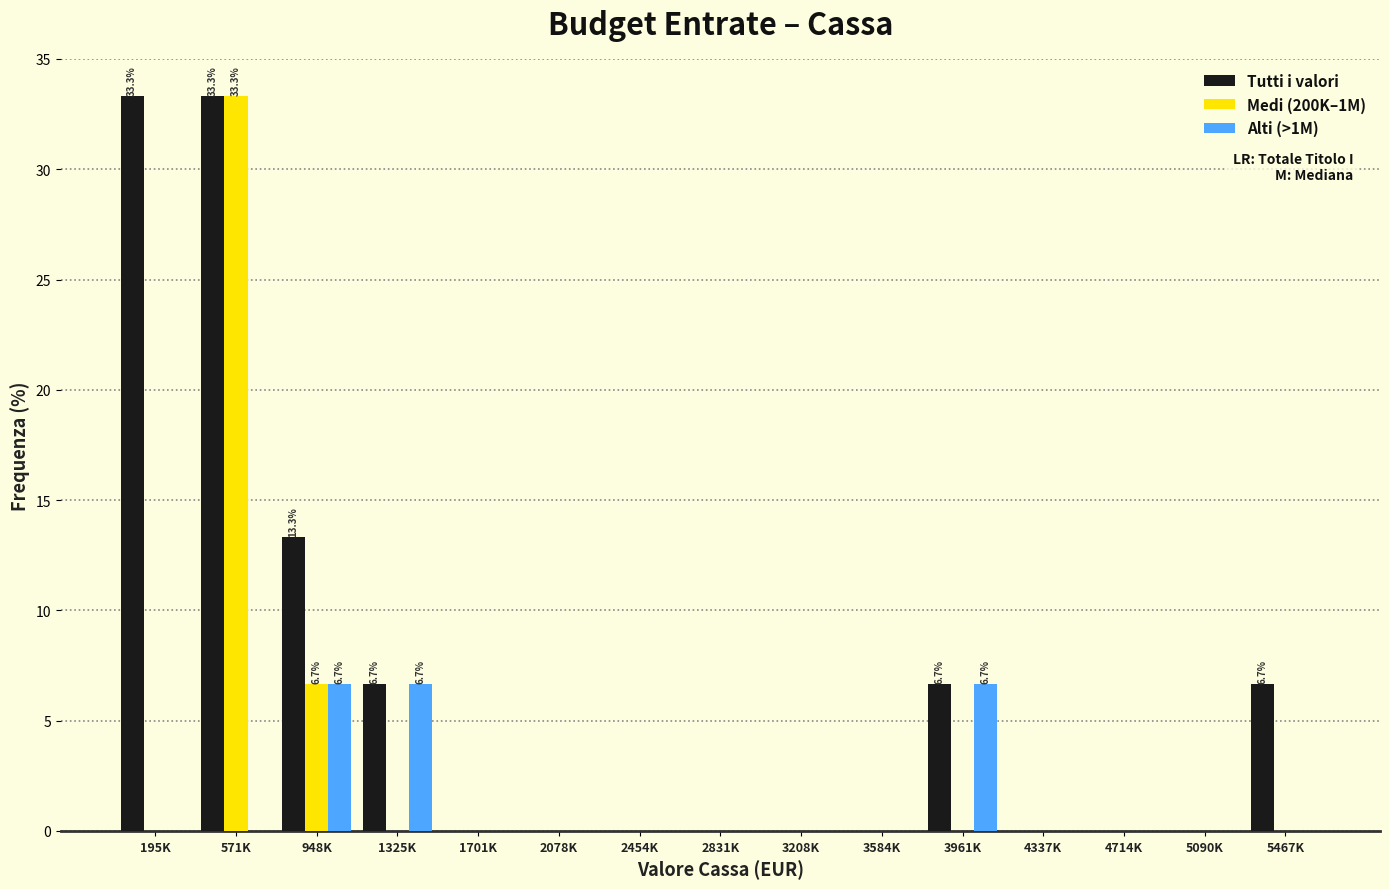

Between 4714K and 5467K, which series saw the biggest shift?

Tutti i valori